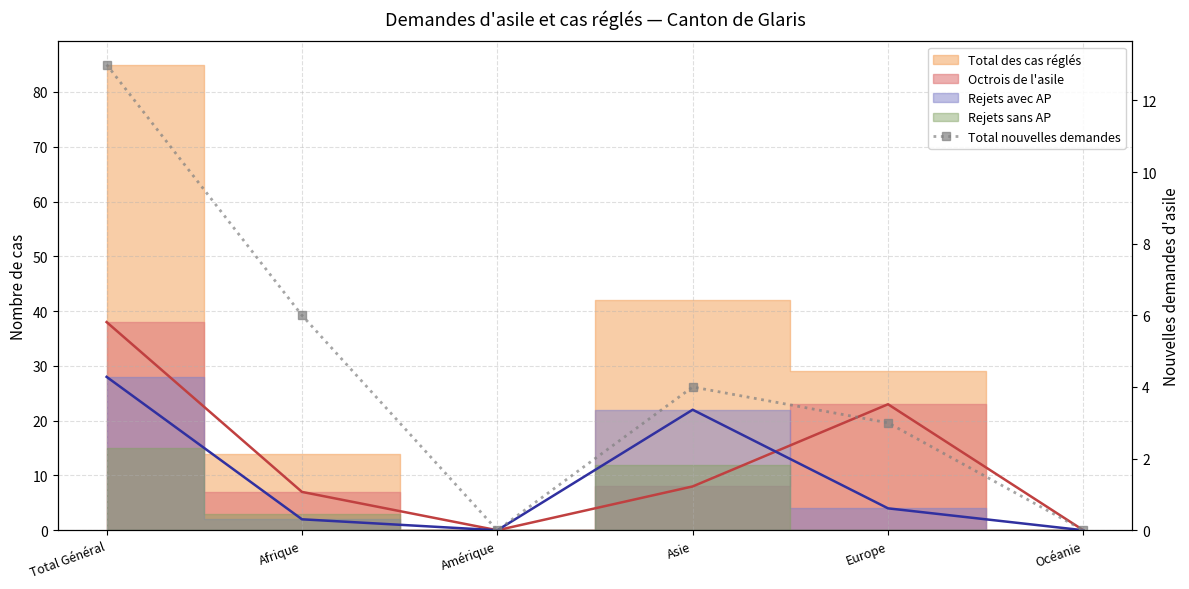

What position from the left is Afrique?

2